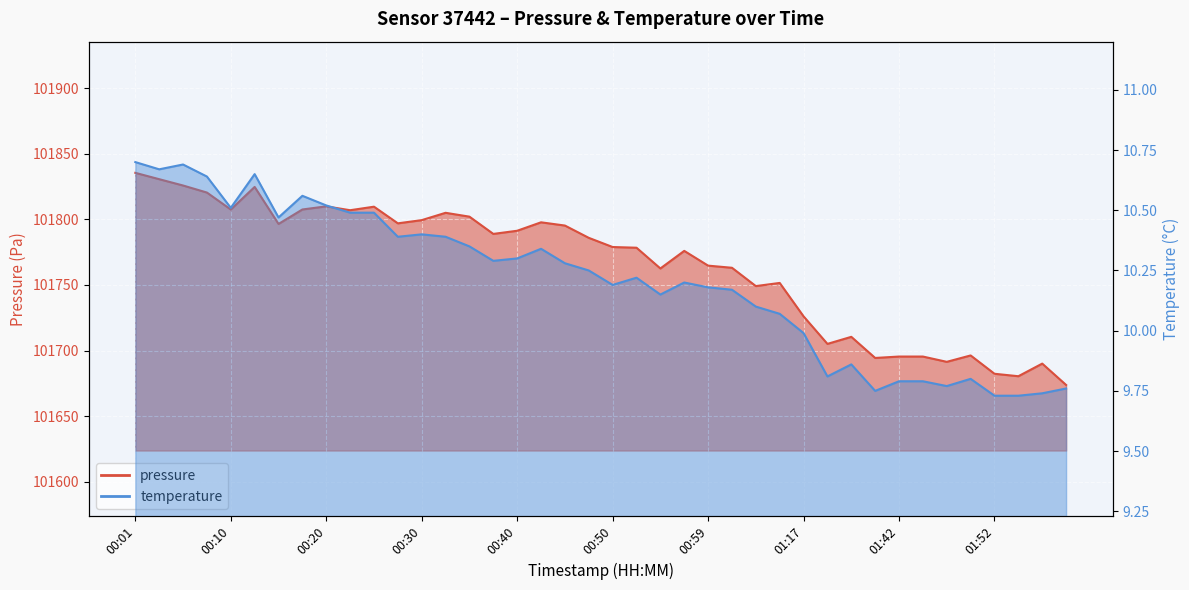

Reading left to right, extract all data points from this chart.

pressure: 00:01=101835.5	00:03=101830.6	00:06=101825.8	00:08=101820.4	00:10=101807.5	00:13=101824.7	00:15=101796.5	00:18=101807.5	00:20=101809.9	00:23=101807.0	00:25=101809.7	00:27=101797.0	00:30=101799.4	00:32=101805.0	00:35=101802.1	00:37=101788.9	00:40=101791.3	00:42=101797.8	00:45=101795.3	00:47=101785.9	00:50=101778.9	00:52=101778.4	00:54=101762.6	00:57=101776.0	00:59=101764.7	01:02=101763.1	01:04=101749.1	01:10=101751.5	01:17=101726.1	01:26=101705.1	01:34=101710.4	01:37=101694.3	01:42=101695.4	01:44=101695.4	01:47=101691.4	01:49=101696.2	01:52=101682.3	01:54=101680.4	01:57=101690.0	01:59=101673.8
temperature: 00:01=10.7	00:03=10.7	00:06=10.7	00:08=10.6	00:10=10.5	00:13=10.7	00:15=10.5	00:18=10.6	00:20=10.5	00:23=10.5	00:25=10.5	00:27=10.4	00:30=10.4	00:32=10.4	00:35=10.3	00:37=10.3	00:40=10.3	00:42=10.3	00:45=10.3	00:47=10.2	00:50=10.2	00:52=10.2	00:54=10.2	00:57=10.2	00:59=10.2	01:02=10.2	01:04=10.1	01:10=10.1	01:17=10.0	01:26=9.8	01:34=9.9	01:37=9.8	01:42=9.8	01:44=9.8	01:47=9.8	01:49=9.8	01:52=9.7	01:54=9.7	01:57=9.7	01:59=9.8